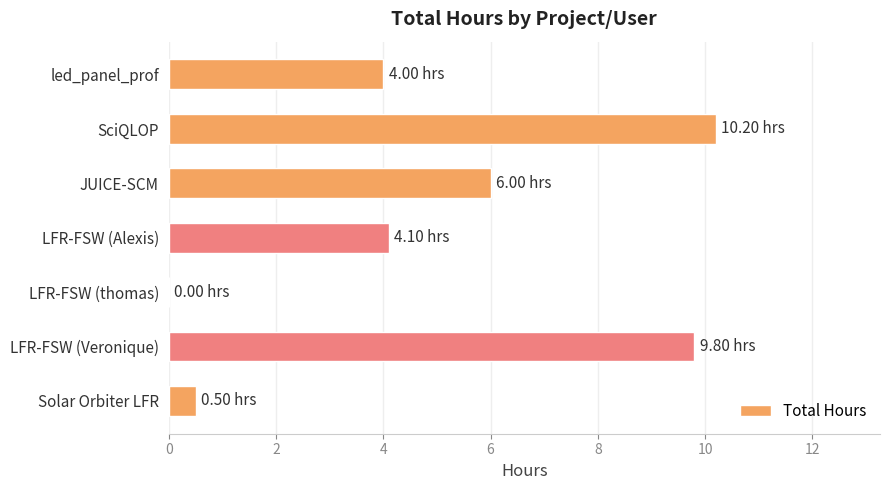

Between LFR-FSW (Alexis) and JUICE-SCM, which is larger?

JUICE-SCM